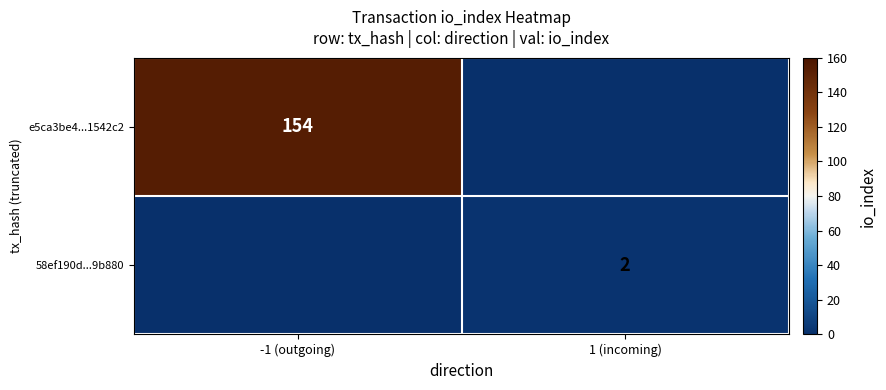

The value of 58ef190d...9b880 at 1 (incoming) is 1. True or false?

False